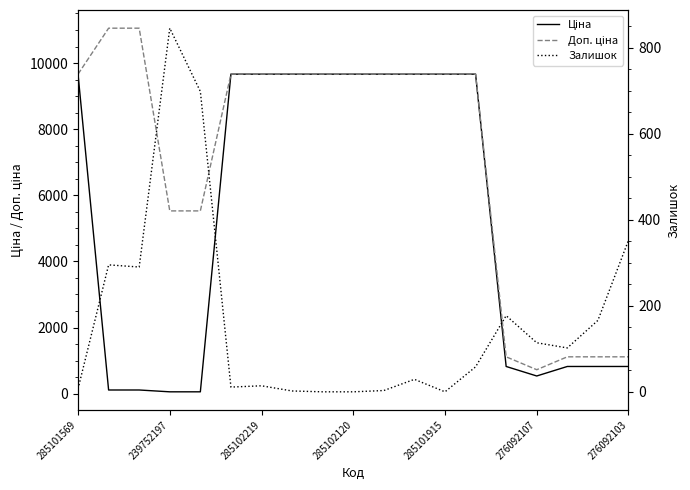

How many data points in Залишок are above 58?

9